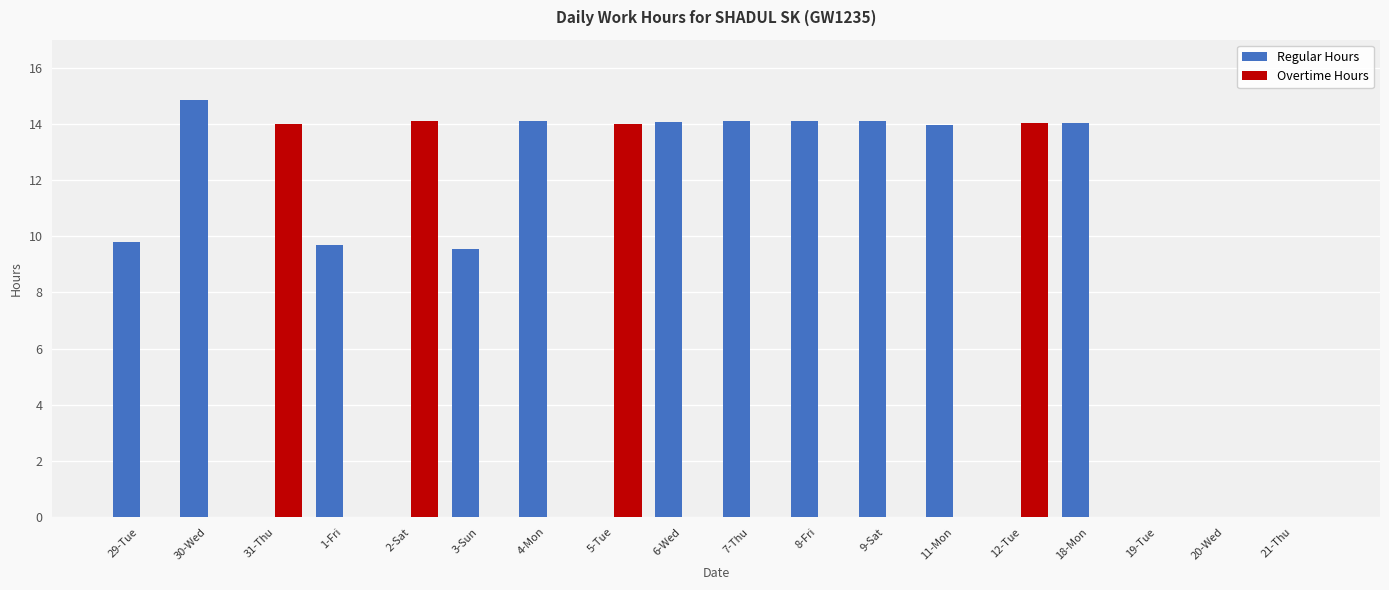

At which category is the sum across all series the highest?

30-Wed